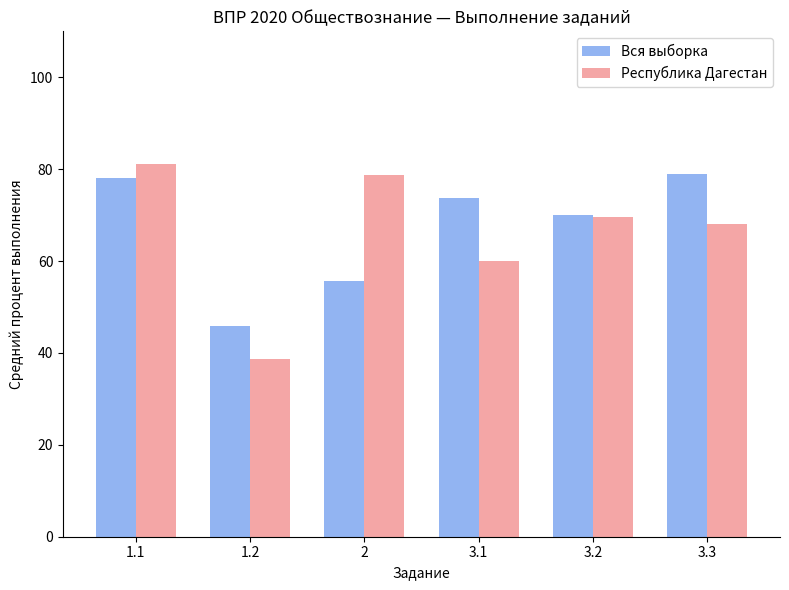

Which series has the largest range (max minus min)?

Республика Дагестан